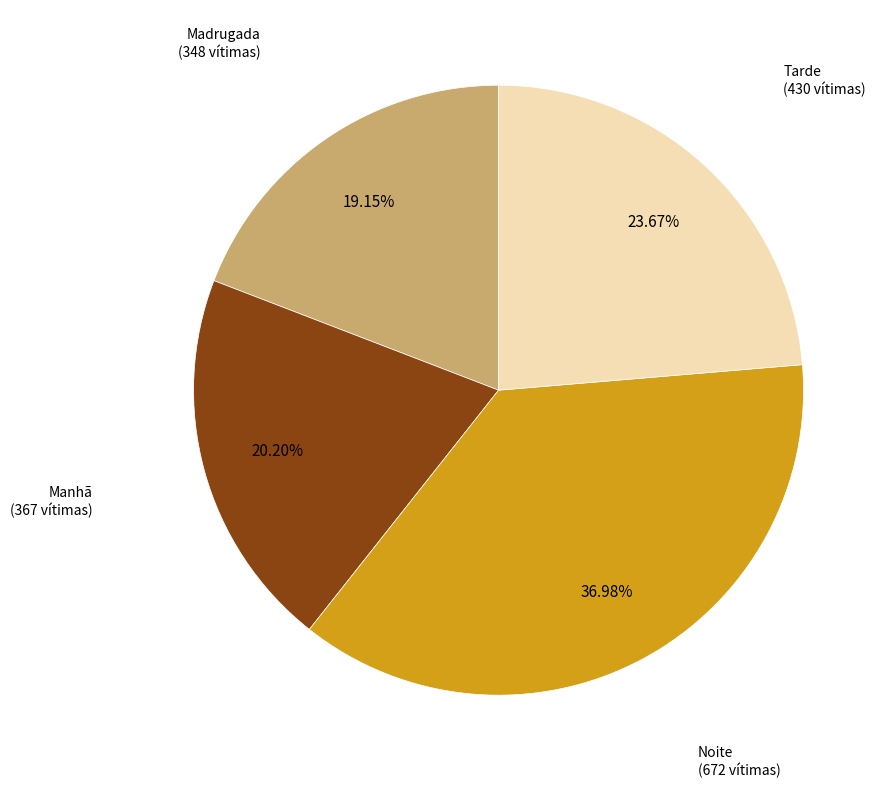

Between Manhã and Noite, which is larger?

Noite